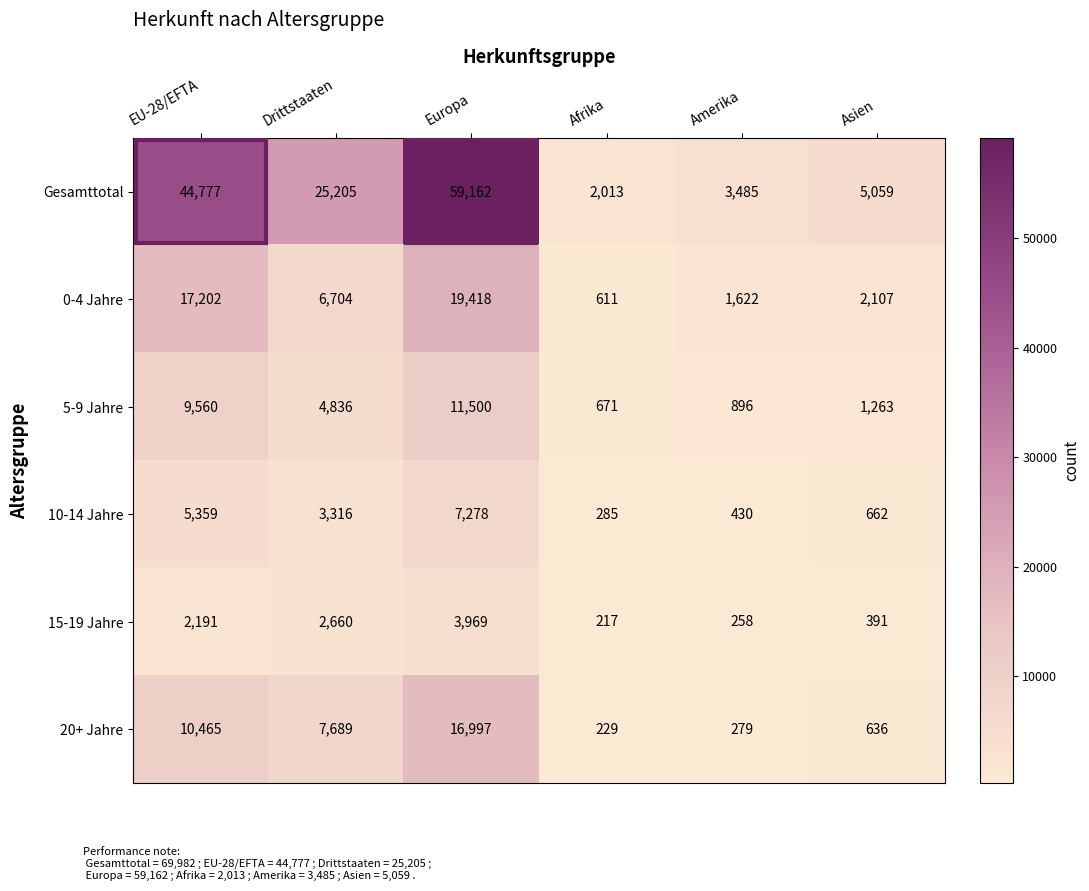

How many data points in 20+ Jahre are less than 7689?

3